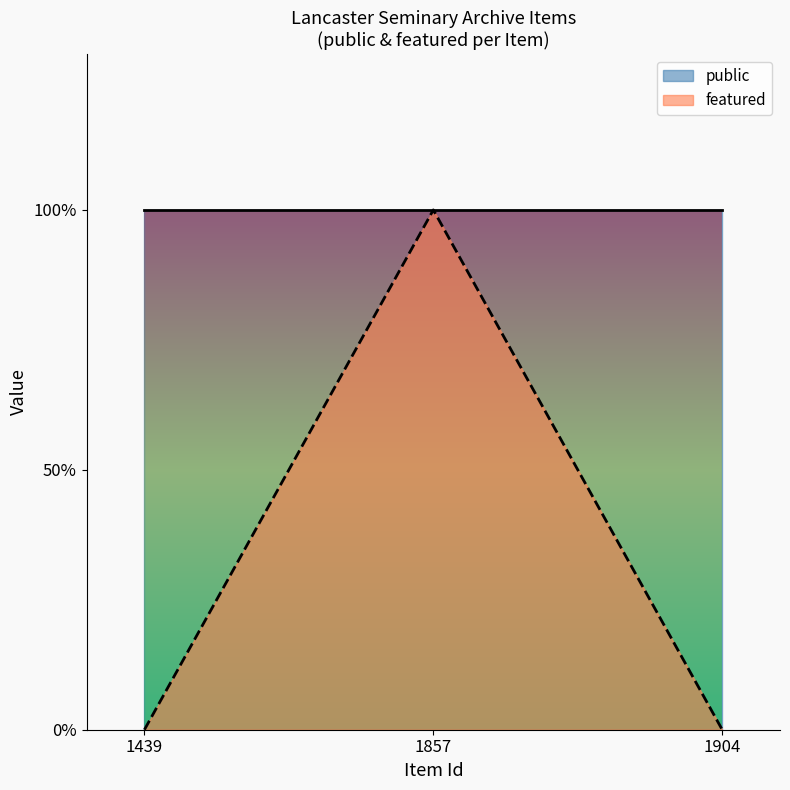

Rank the categories by value from highest to lowest.

1857, 1439, 1904